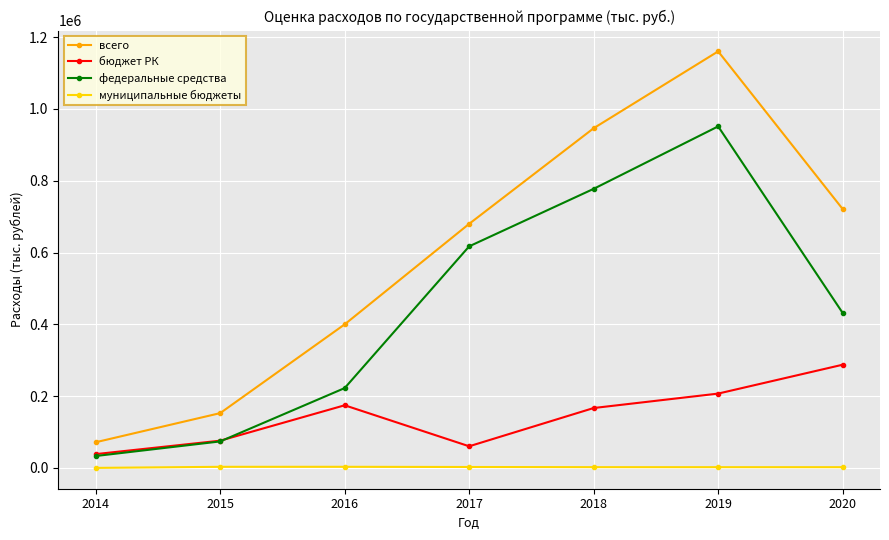

At how many categories does at least one series exceed 366384?

5